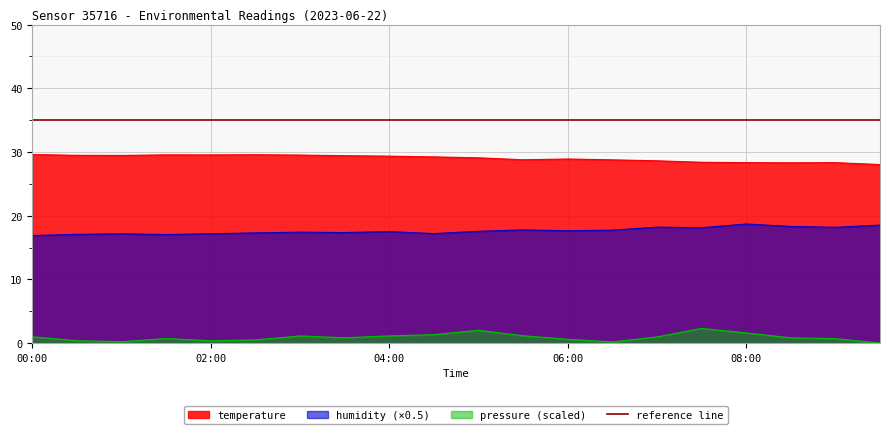

Reading right to left, list all the values displayed in this chart.

temperature: 09:30=28.0	09:00=28.3	08:30=28.3	08:00=28.3	07:30=28.4	07:00=28.6	06:30=28.8	06:00=28.9	05:30=28.8	05:00=29.1	04:30=29.2	04:00=29.4	03:30=29.4	03:00=29.5	02:30=29.6	02:00=29.5	01:30=29.6	01:00=29.5	00:30=29.5	00:00=29.6
humidity: 09:30=18.5	09:00=18.2	08:30=18.3	08:00=18.7	07:30=18.1	07:00=18.2	06:30=17.7	06:00=17.6	05:30=17.8	05:00=17.6	04:30=17.2	04:00=17.5	03:30=17.4	03:00=17.4	02:30=17.3	02:00=17.2	01:30=17.0	01:00=17.2	00:30=17.1	00:00=16.9
pressure_scaled: 09:30=0.0	09:00=0.7	08:30=0.8	08:00=1.6	07:30=2.3	07:00=1.0	06:30=0.2	06:00=0.6	05:30=1.1	05:00=2.0	04:30=1.3	04:00=1.1	03:30=0.8	03:00=1.1	02:30=0.5	02:00=0.4	01:30=0.7	01:00=0.2	00:30=0.4	00:00=1.0